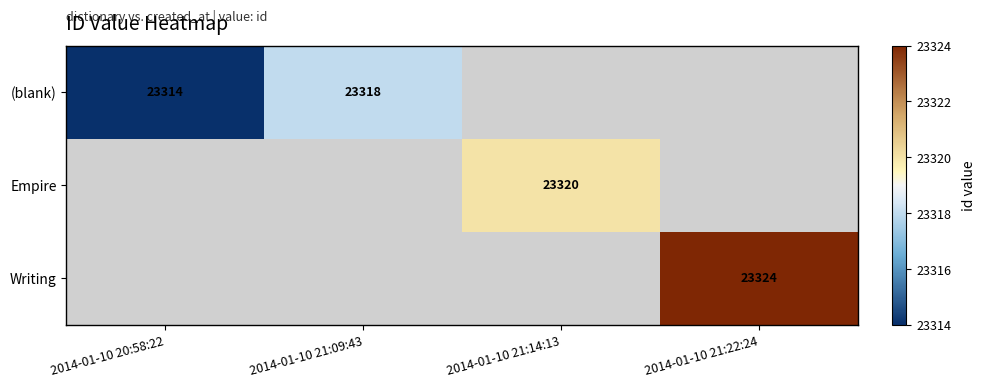

True or false: Empire has a value of 33641 at 2014-01-10 21:14:13.

False